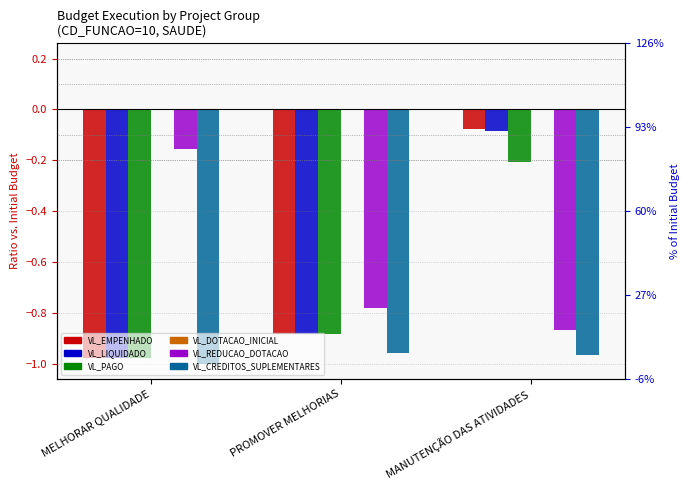

List the series in order of their peak value, highest first.

VL_DOTACAO_INICIAL, VL_EMPENHADO, VL_LIQUIDADO, VL_REDUCAO_DOTACAO, VL_PAGO, VL_CREDITOS_SUPLEMENTARES